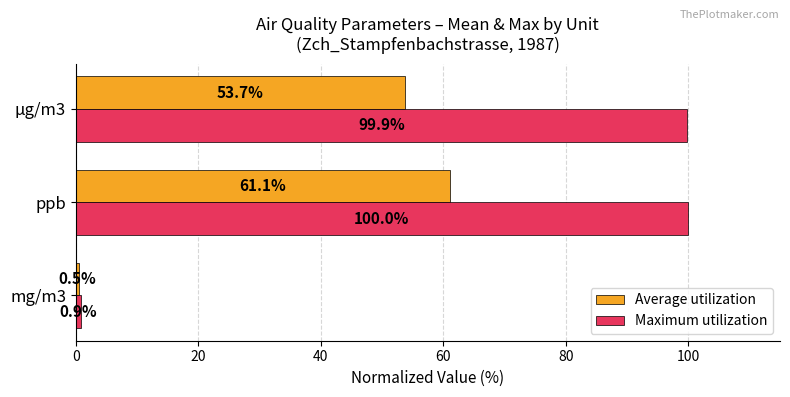

List the labels in order of Average utilization value, largest first.

ppb, µg/m3, mg/m3